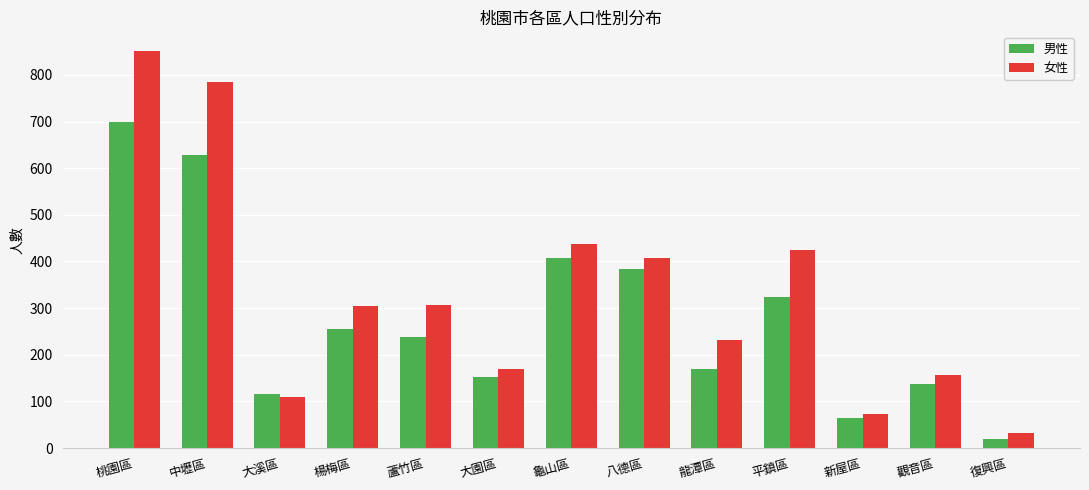

Which series has the largest total across all categories?

女性